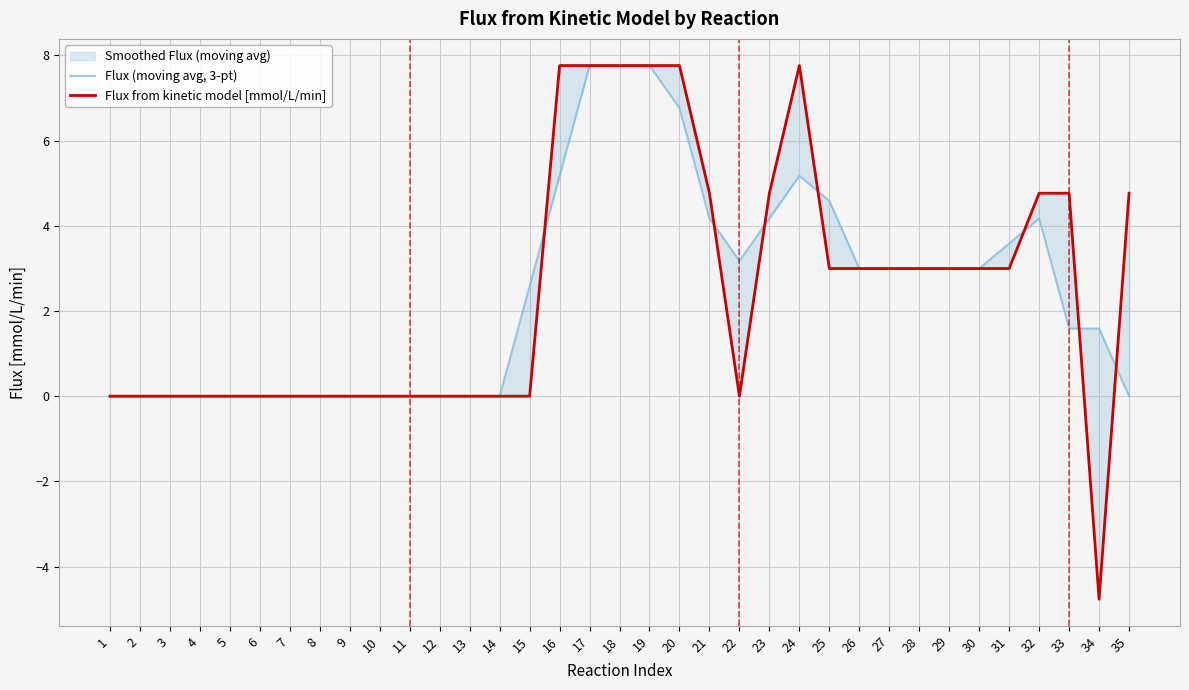

At which category is the sum across all series the highest?

17